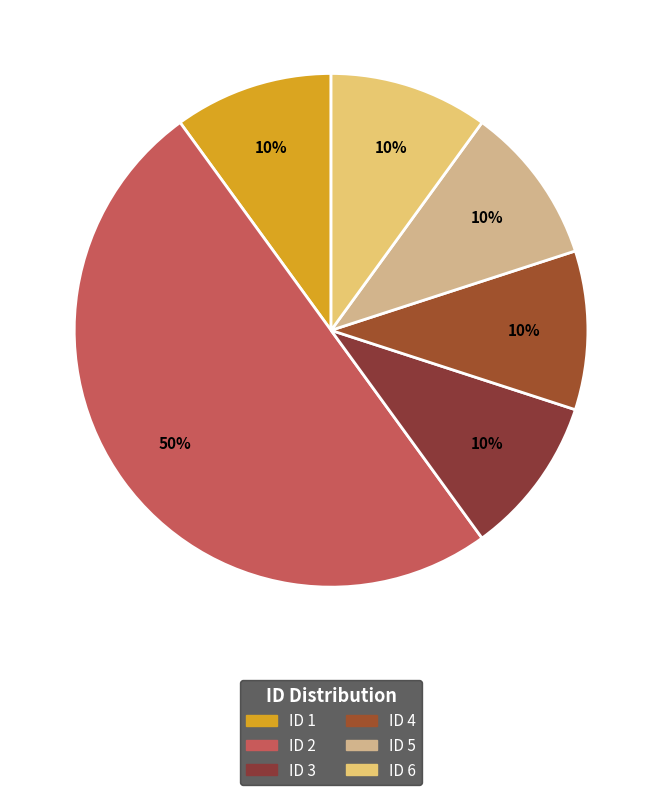

To the nearest percent, what is the difference between the ID 2 and ID 6 slice percentages?

40%